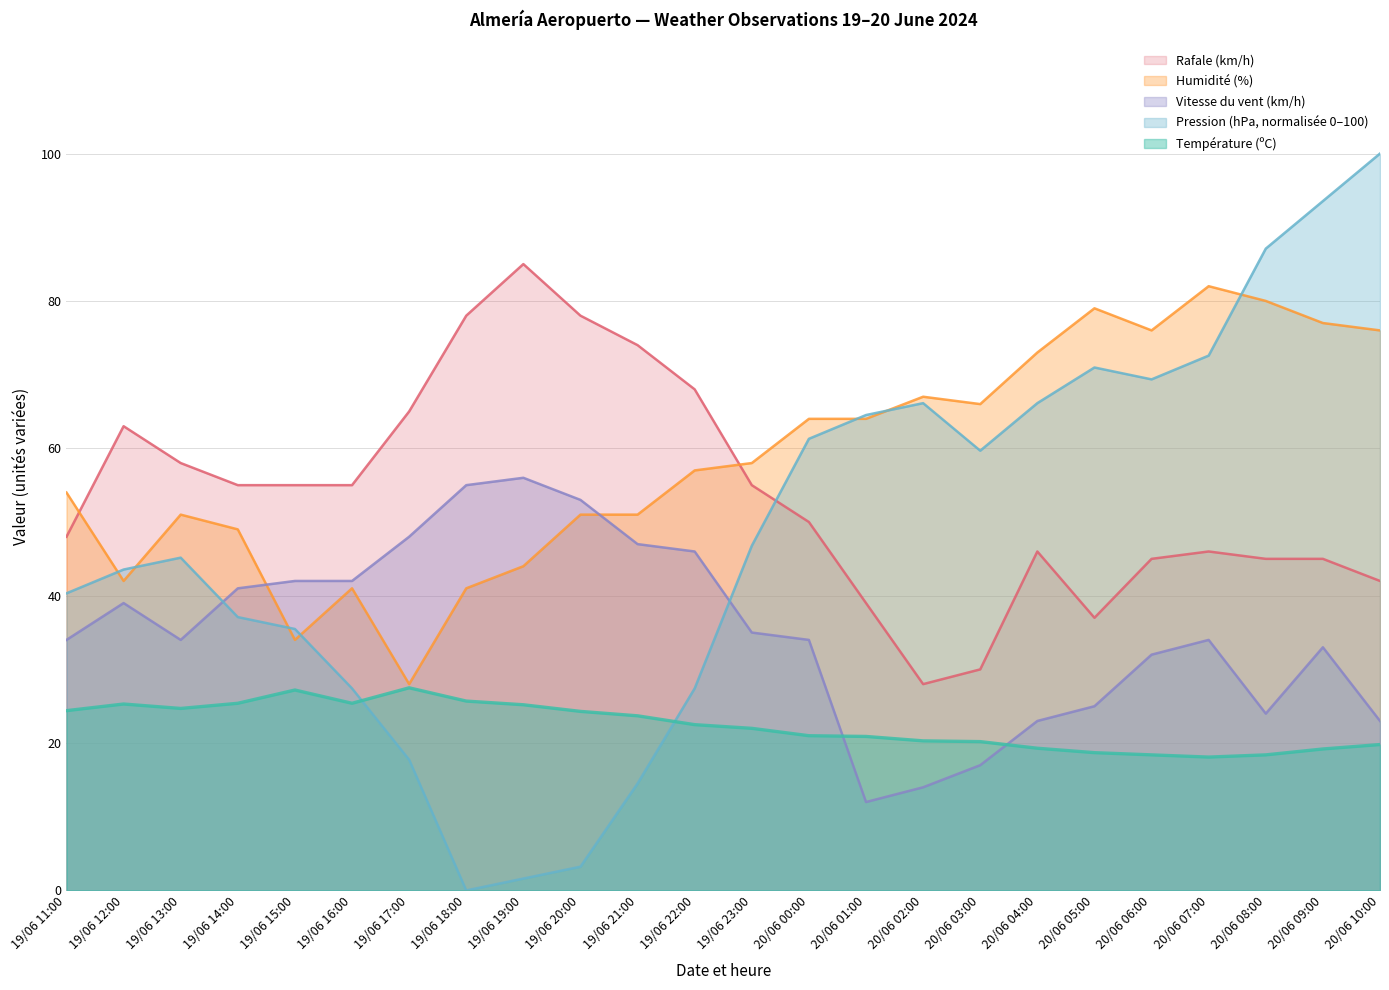

The Vitesse du vent (km/h) series shows 34.0 at 20/06 07:00. True or false?

True